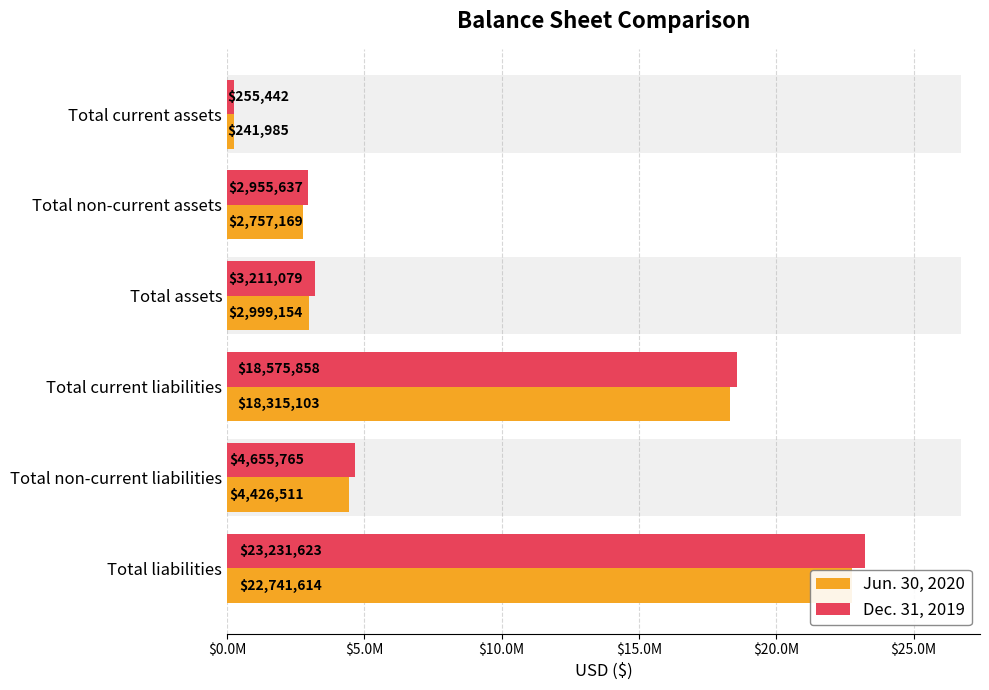

What is the smallest value displayed?

241985